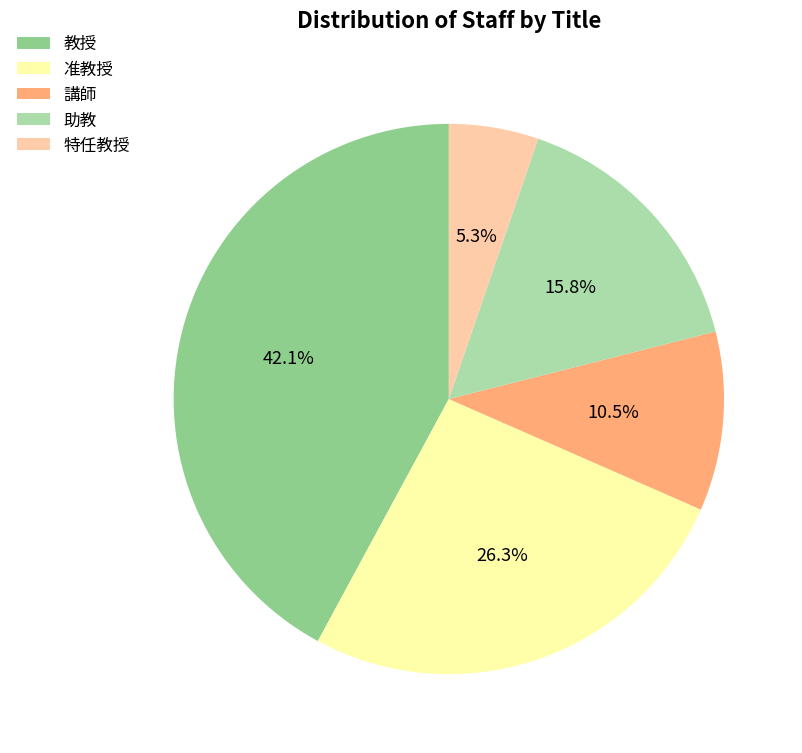

Approximately how many times larger is the value at 教授 compared to 准教授?

1.6